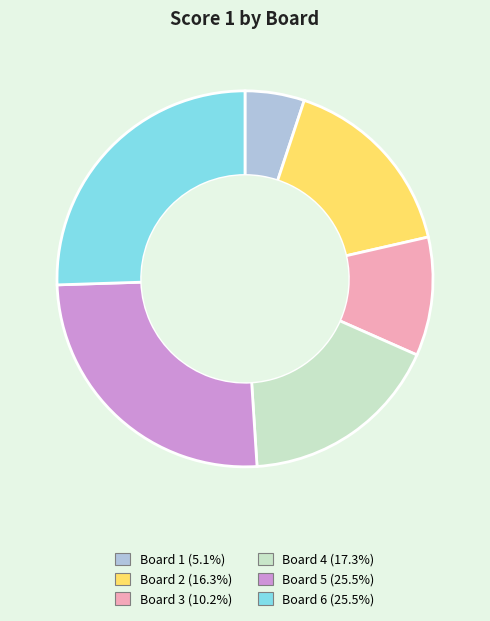

What is the smallest slice in the pie chart?

Board 1